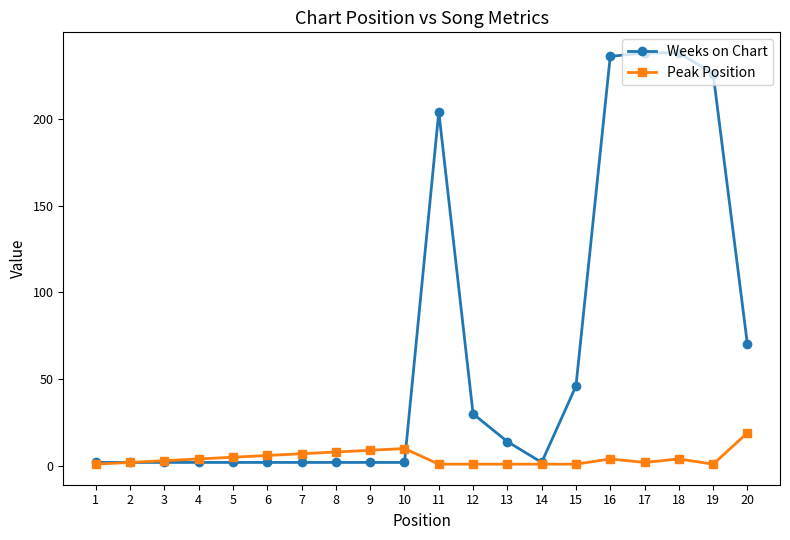

What is the greatest value displayed?

238